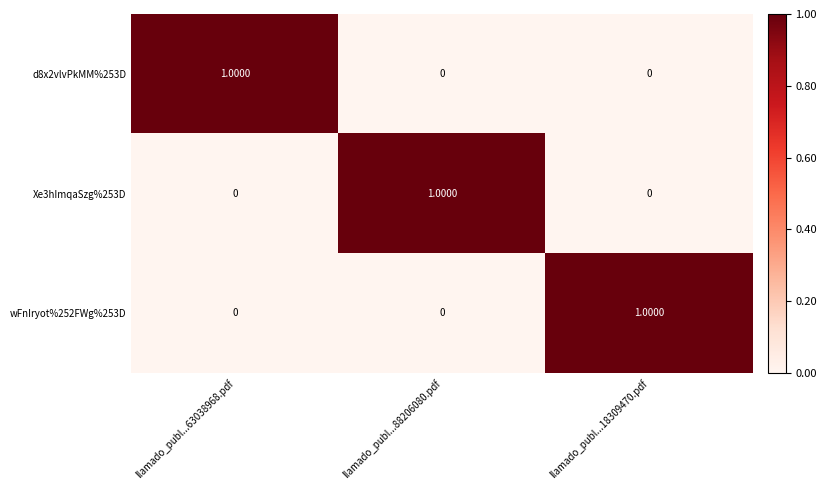

At how many categories does at least one series exceed 0?

3